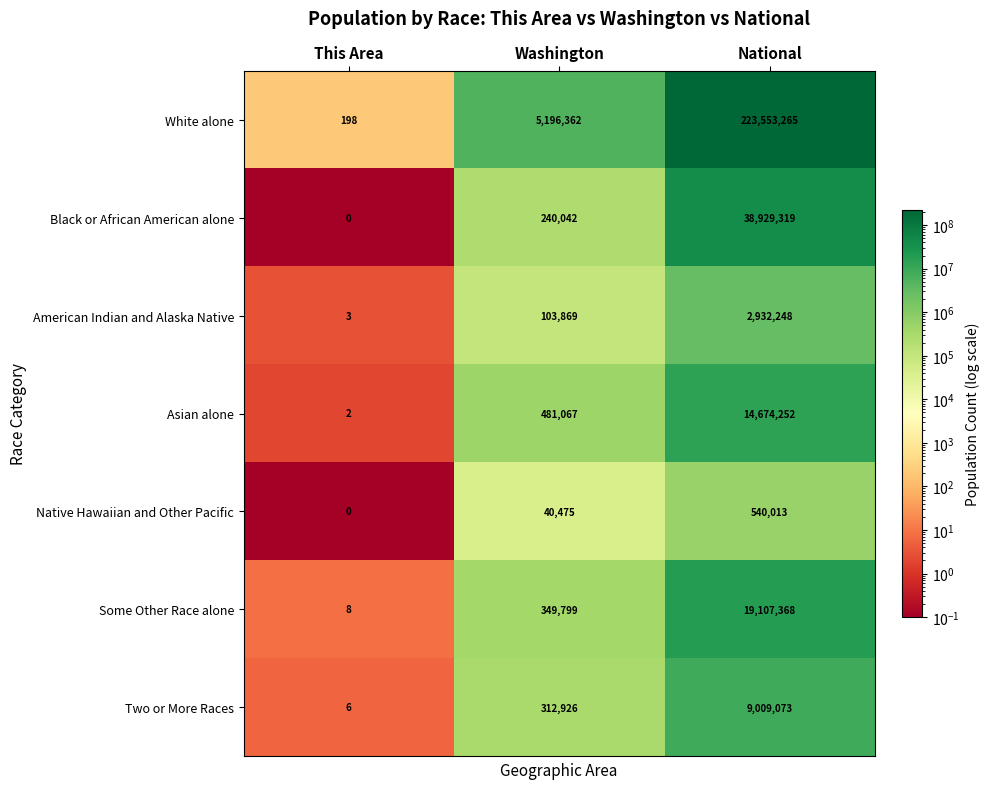

The Some Other Race alone series shows 27681627 at National. True or false?

False